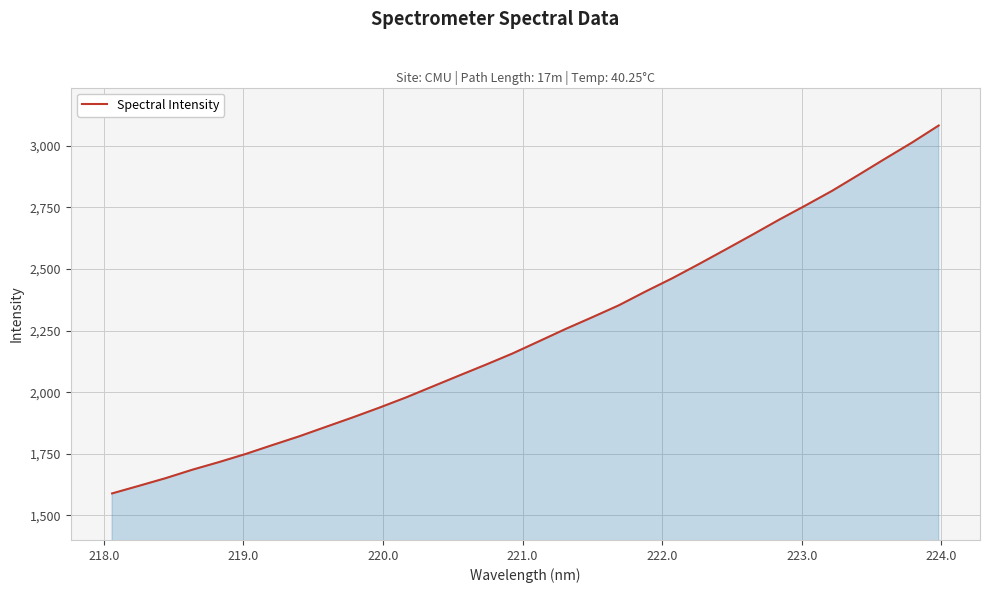

What is the difference between the maximum and minimum values?

1493.2